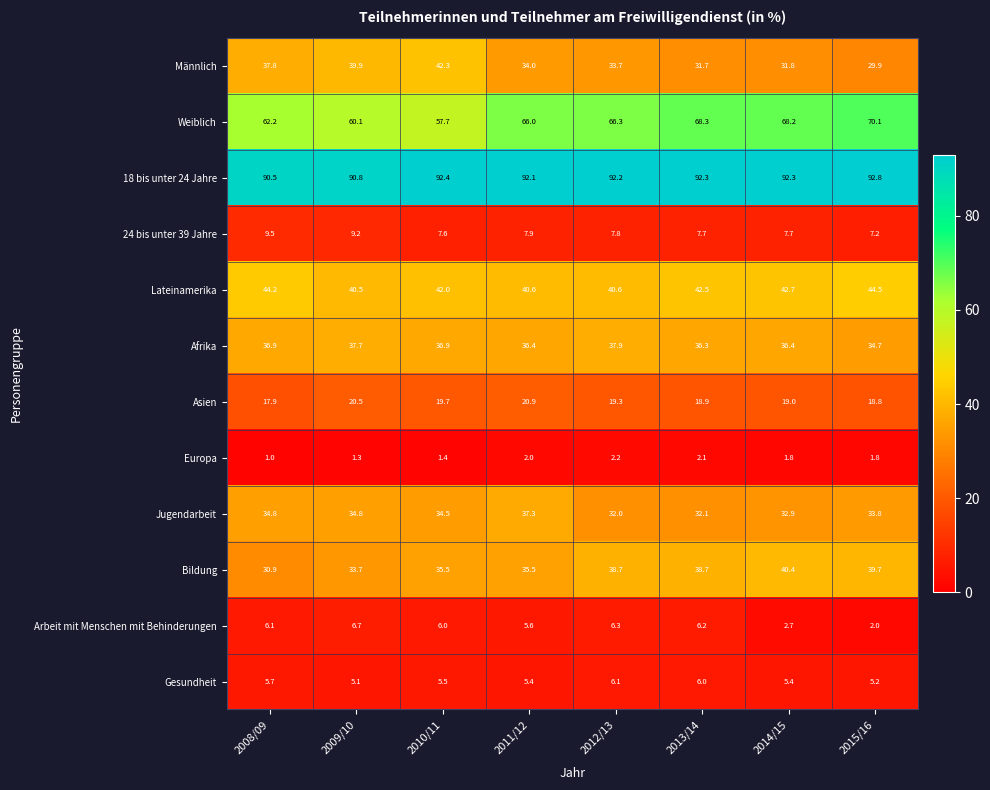

The value of Lateinamerika at 2012/13 is 40.6. True or false?

True